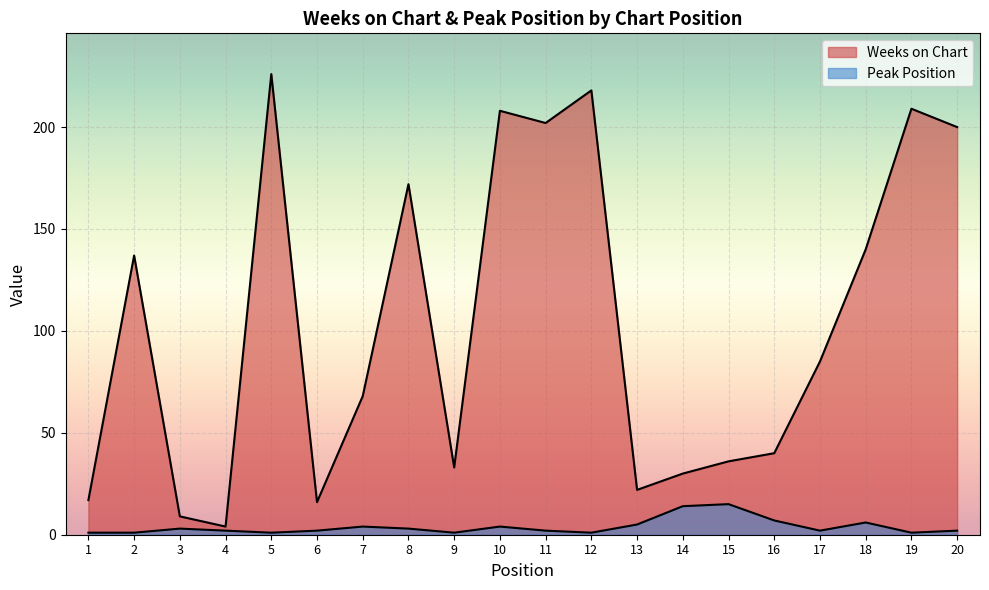

List the labels in order of Weeks on Chart value, largest first.

5, 12, 19, 10, 11, 20, 8, 18, 2, 17, 7, 16, 15, 9, 14, 13, 1, 6, 3, 4